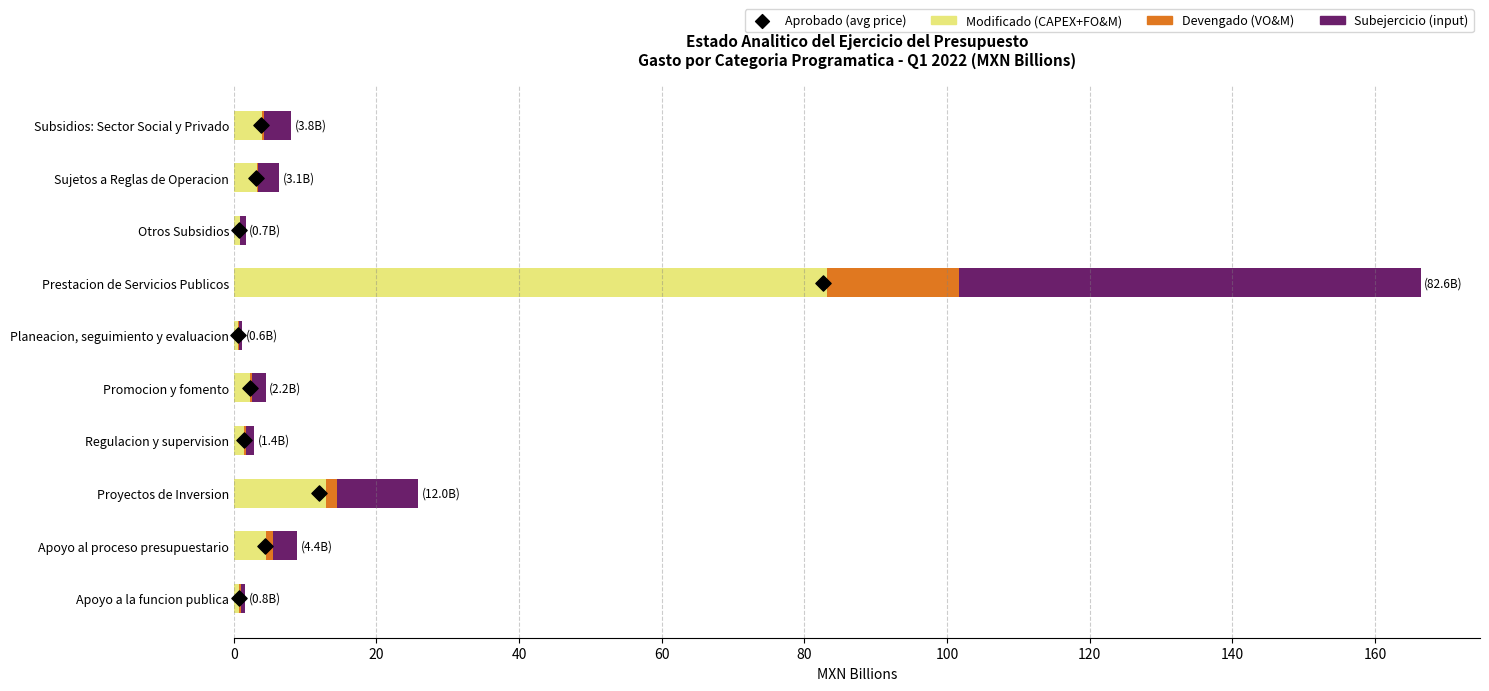

What are all the series names shown in the legend?

Modificado (CAPEX+FO&M), Devengado (VO&M), Subejercicio (input), Aprobado (avg price)